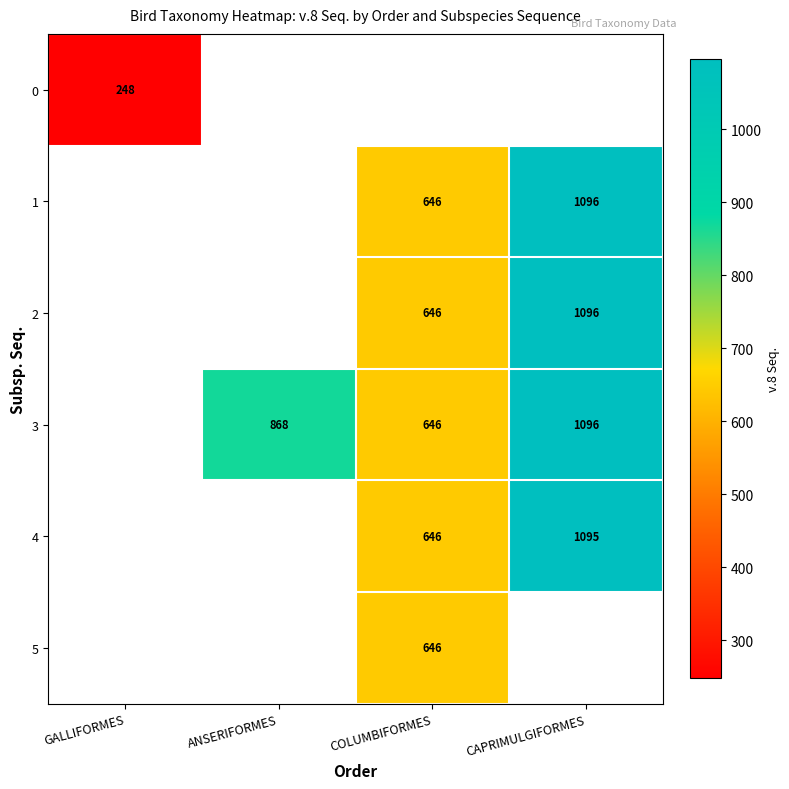

The 3 series shows 1500.1 at ANSERIFORMES. True or false?

False